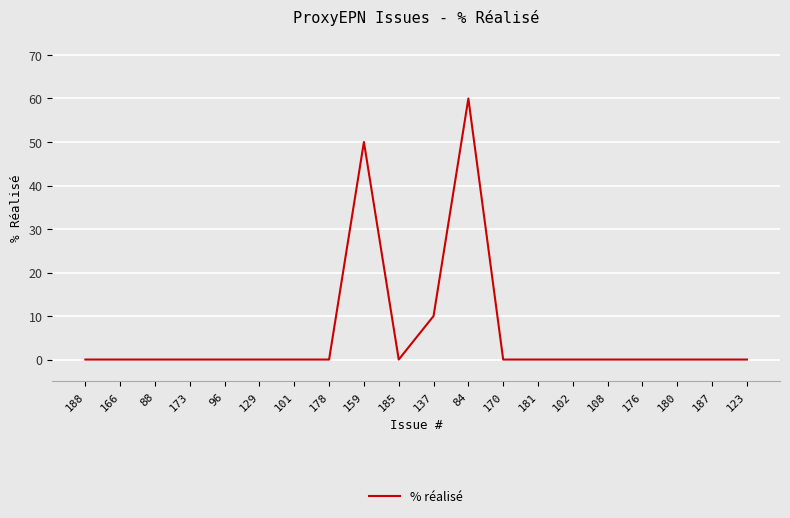

Between 101 and 137, which is larger?

137